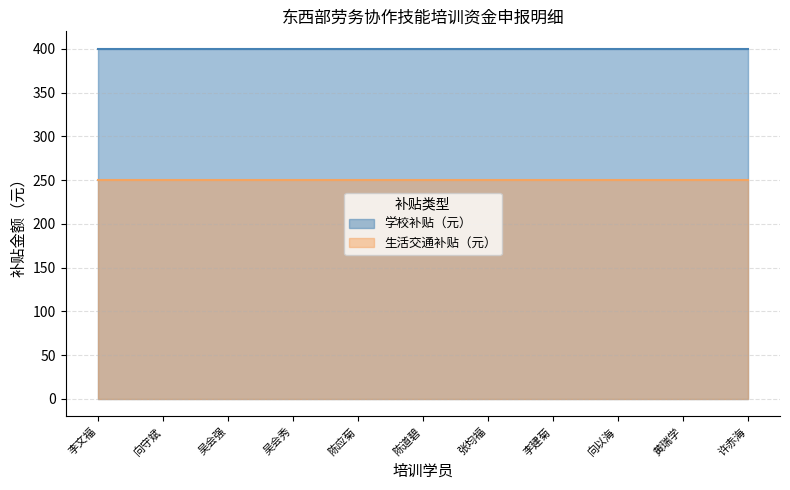

What is the value of the 生活交通补贴（元） point at the 6th from the left?

250